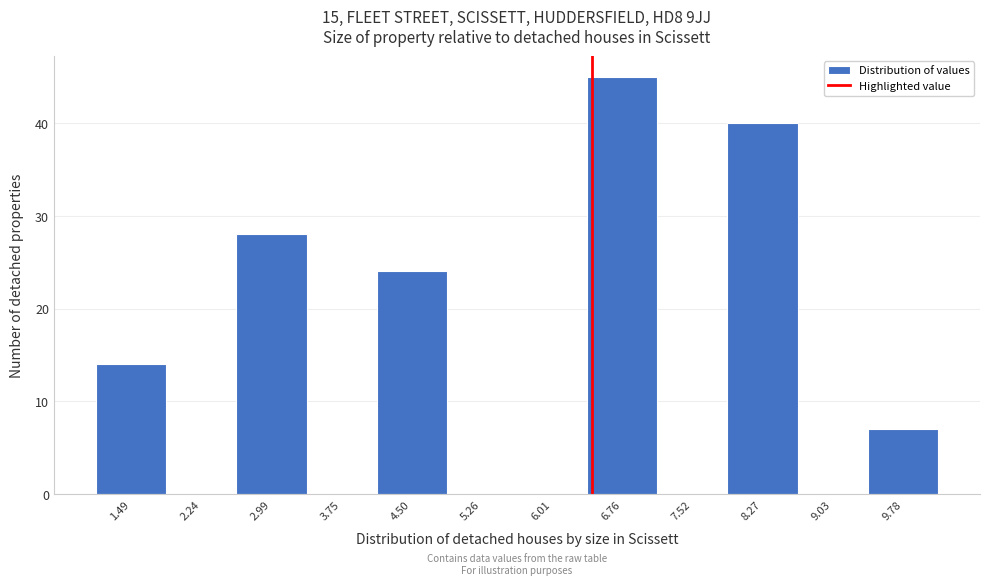

Reading left to right, list every bar in this chart as the range it spans on the x-axis followed by its height. Neither the bar edges nor the heights are printed on the chart, so give them approximately, as read against the axes.

1.1 to 1.9: 14
1.9 to 2.6: 0
2.6 to 3.4: 28
3.4 to 4.1: 0
4.1 to 4.9: 24
4.9 to 5.6: 0
5.6 to 6.4: 0
6.4 to 7.1: 45
7.1 to 7.9: 0
7.9 to 8.6: 40
8.6 to 9.4: 0
9.4 to 10.2: 7